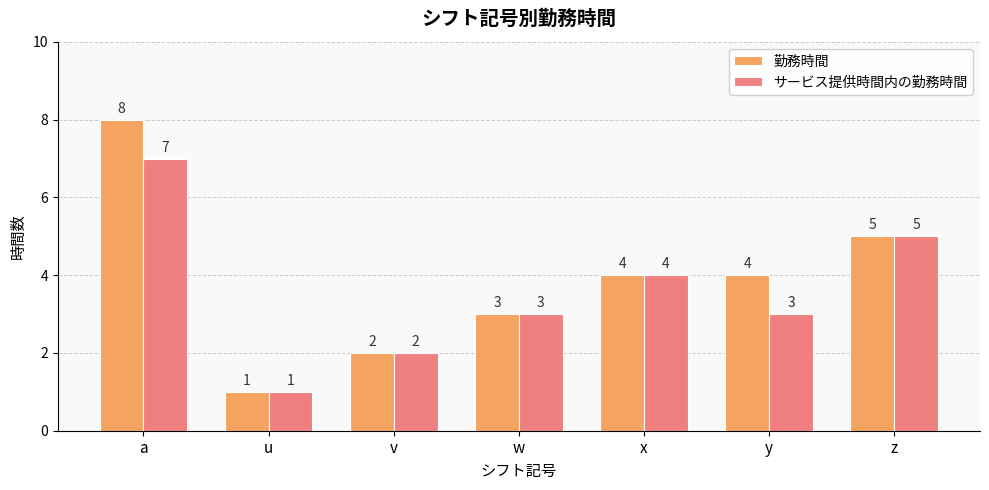

What is the difference between the second highest and second lowest values in the サービス提供時間内の勤務時間 series?

3